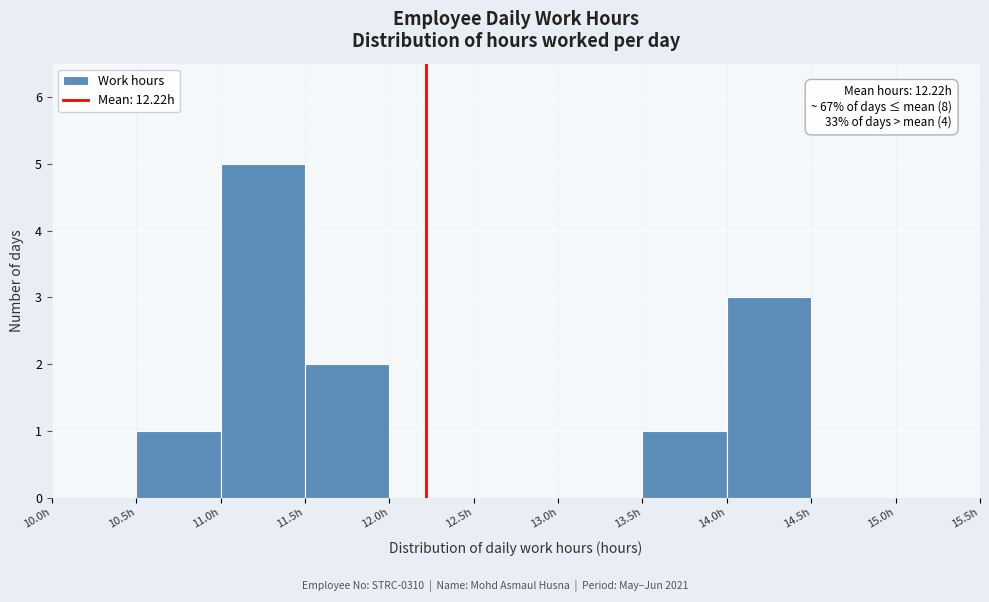

Over which range of the x-axis is the bar tallest?

11.0 to 11.5